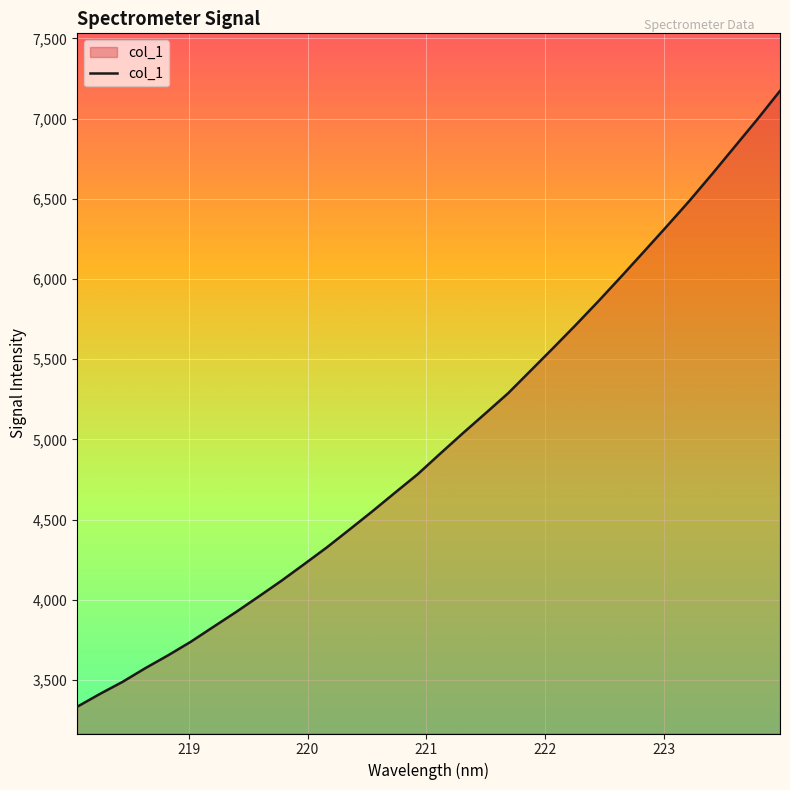

What is the maximum value shown in the chart?

7173.1